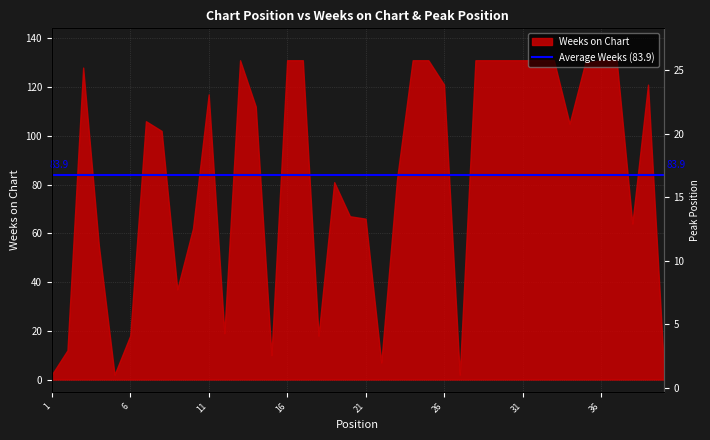

Is it true that the value at 33 is 1?

False